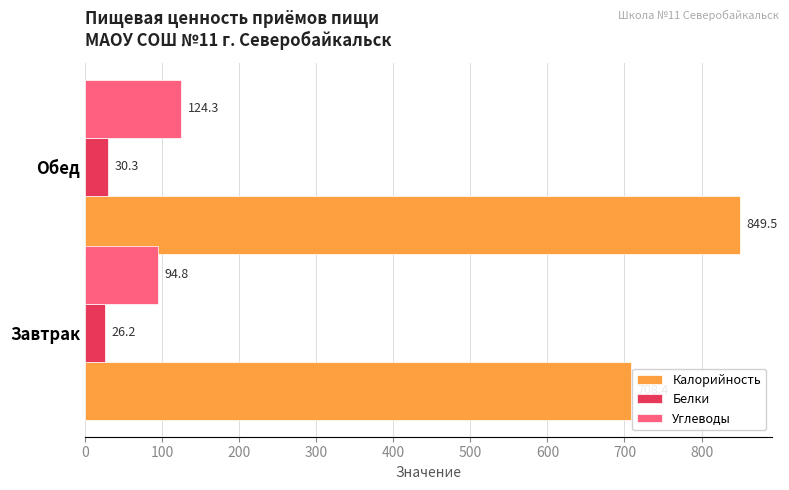

Which series has the largest total across all categories?

Калорийность